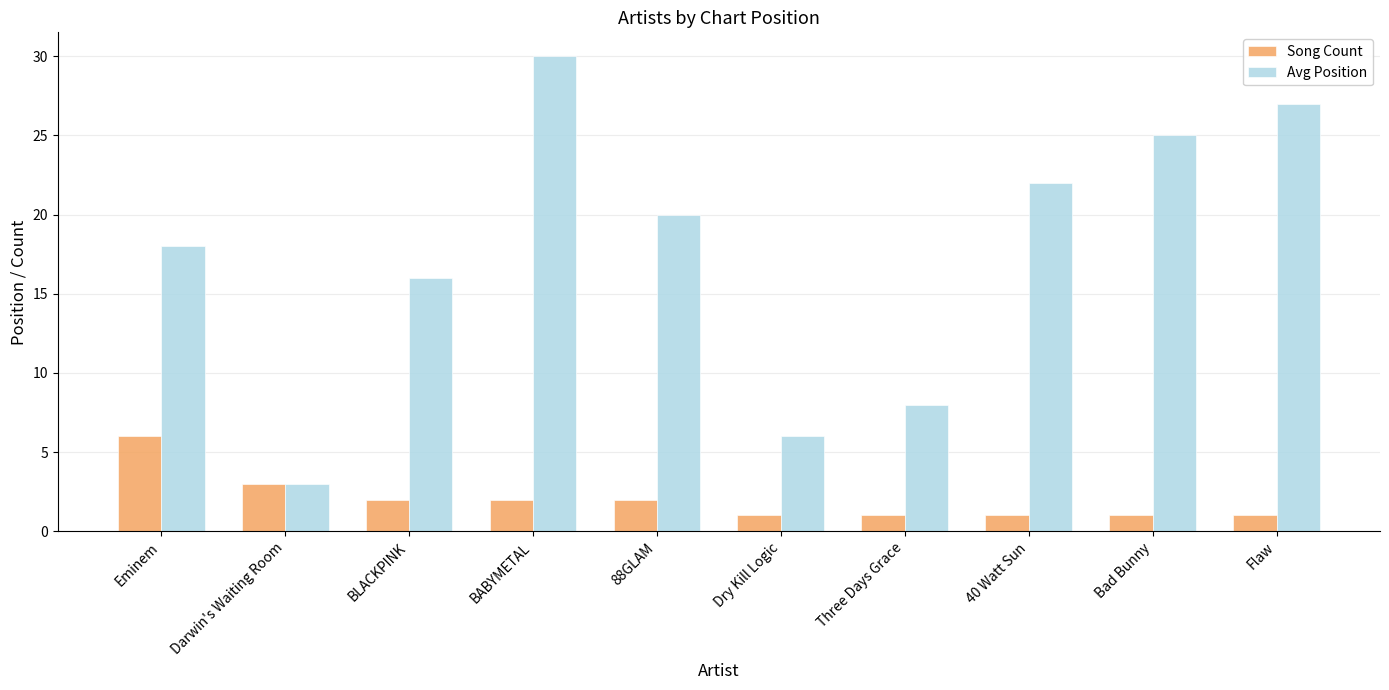

Is it true that Song Count equals 3 at BABYMETAL?

False